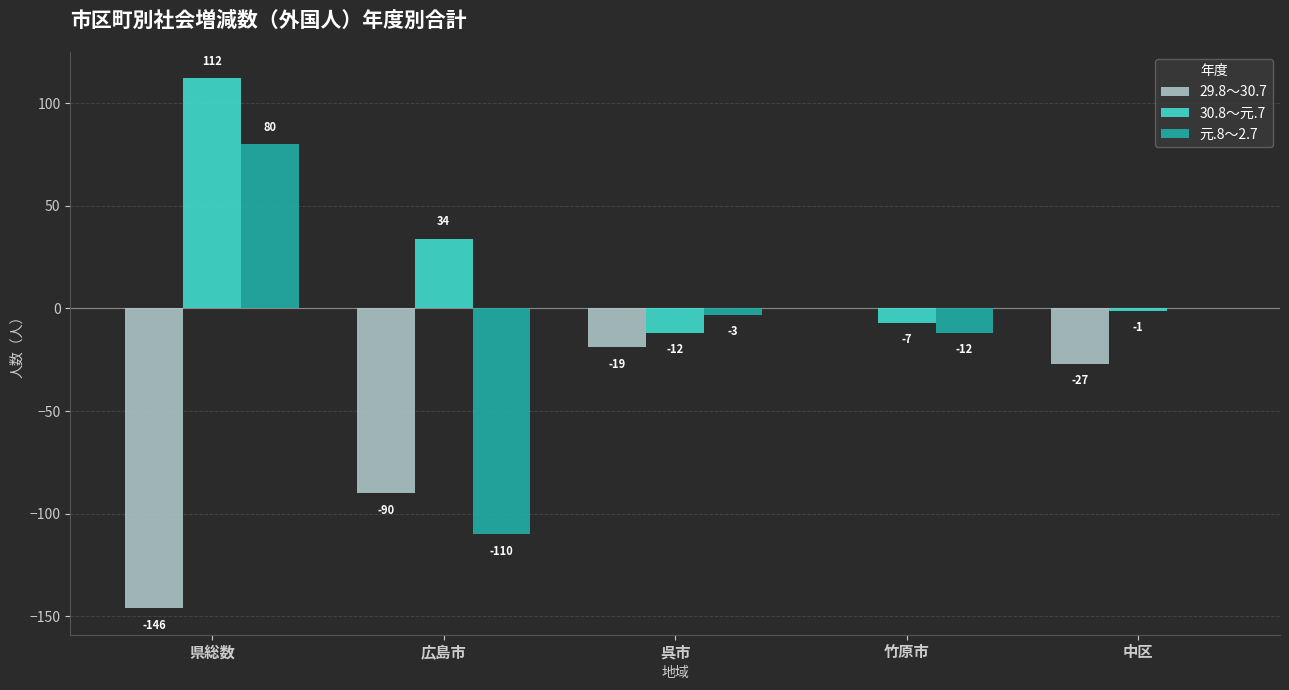

Count the number of data series in this chart.

3